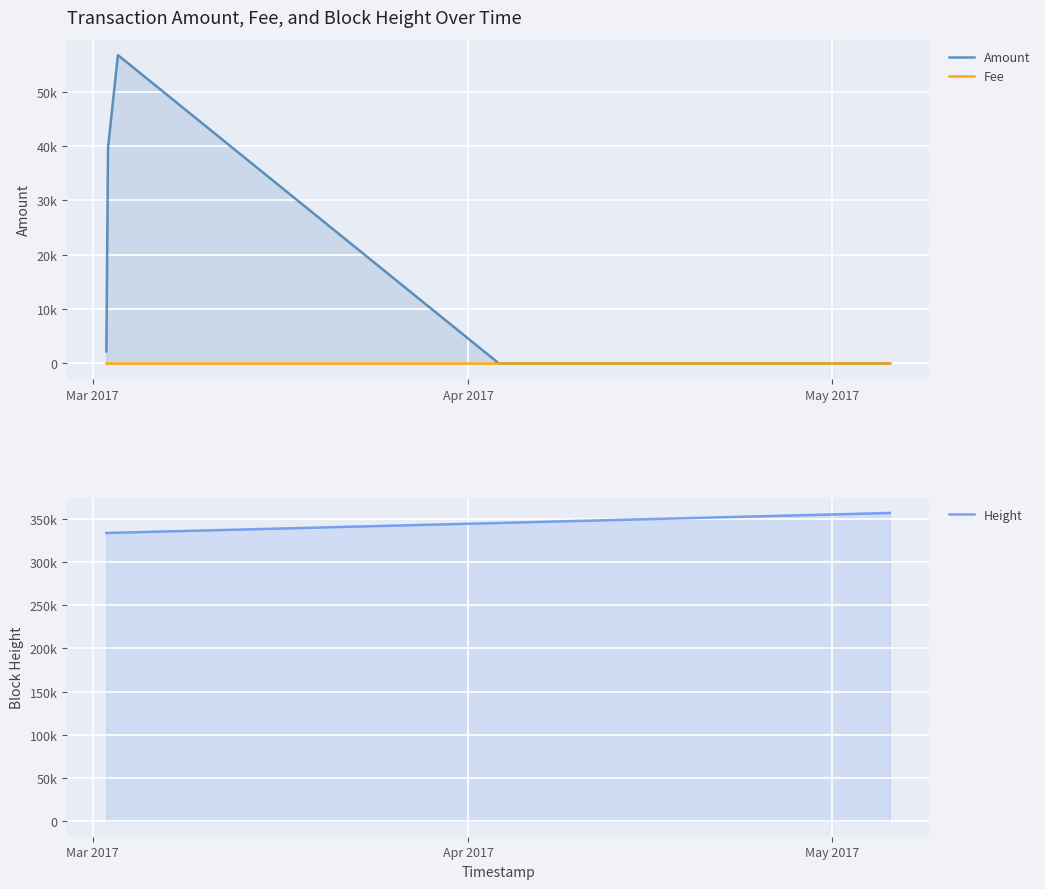

The Amount series shows 2192.5 at Mar 2017. True or false?

True